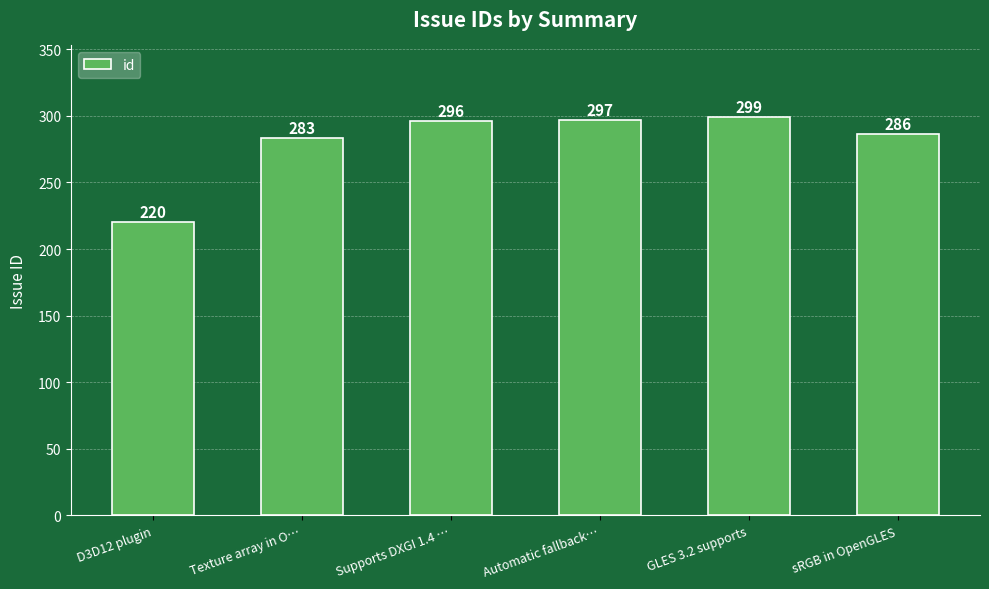

How many bars are there in total?

6